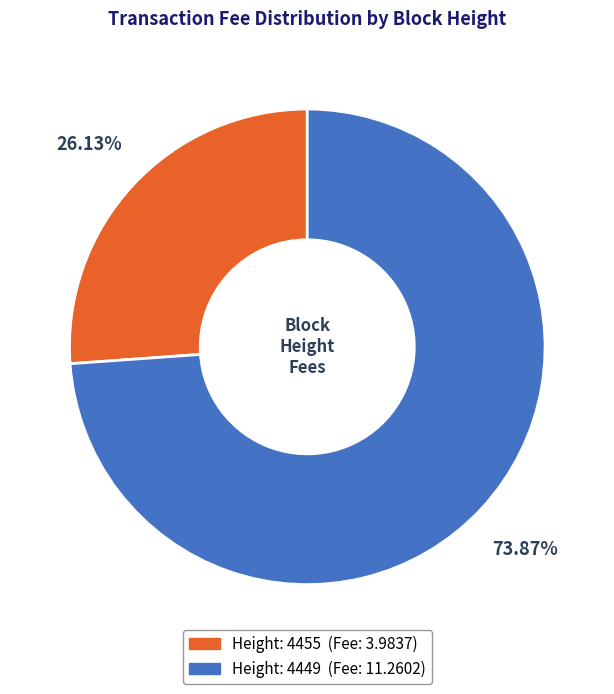

Does any single category account for the majority?

Yes